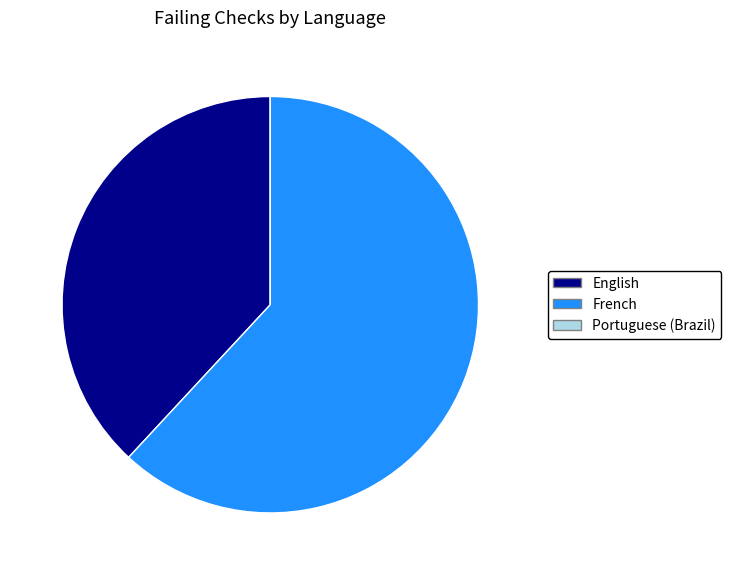

Combined, do French and English account for over 50%?

Yes